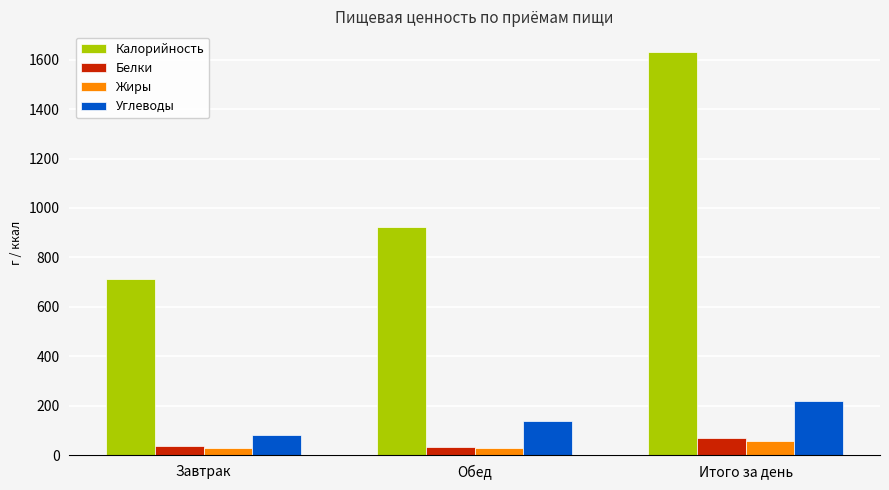

How many bars are there in total?

12